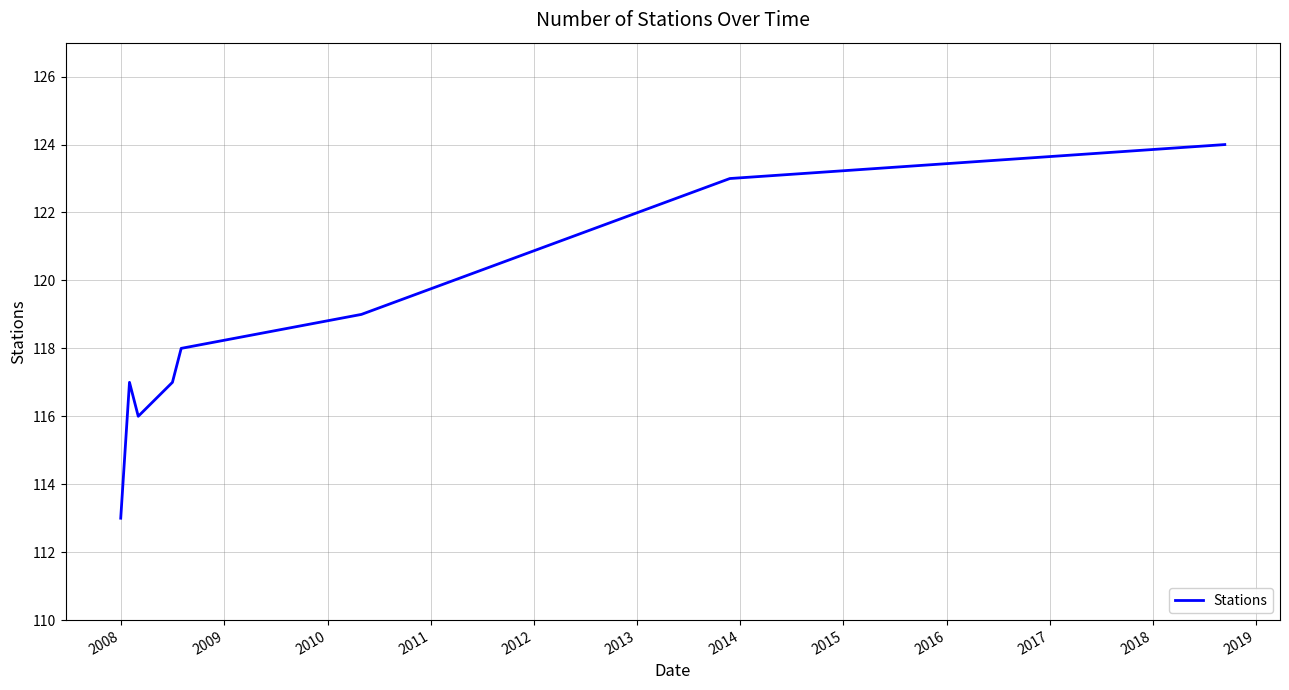

How many interior local peaks (higher than both neighbors) does the data have?

1